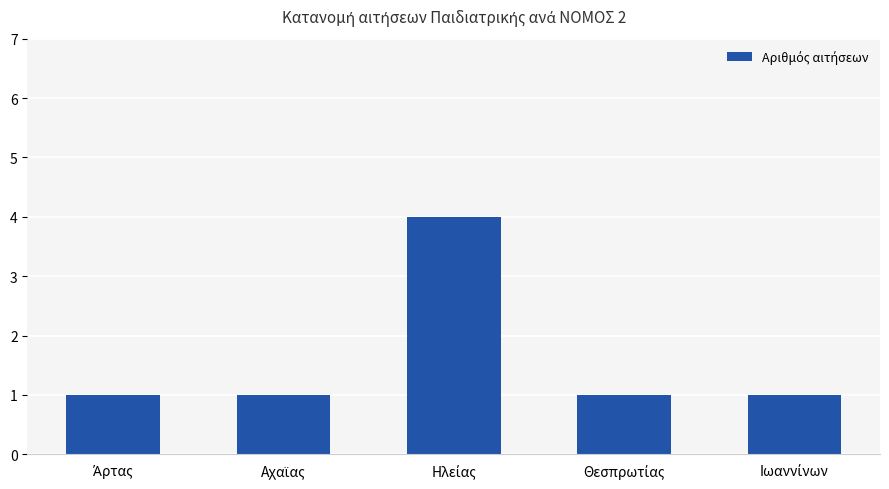

Reading left to right, extract all data points from this chart.

1	1	4	1	1